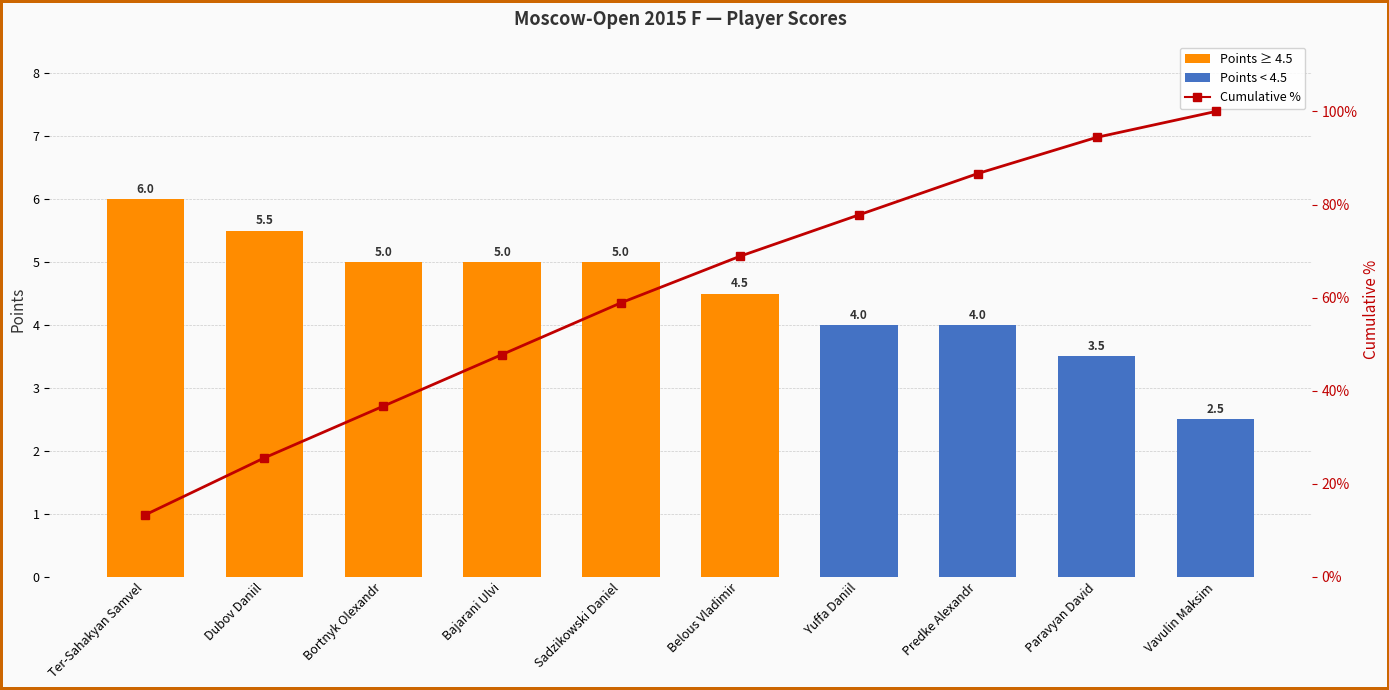

Rank the series by their average value, from lowest to highest.

Points, Cumulative %